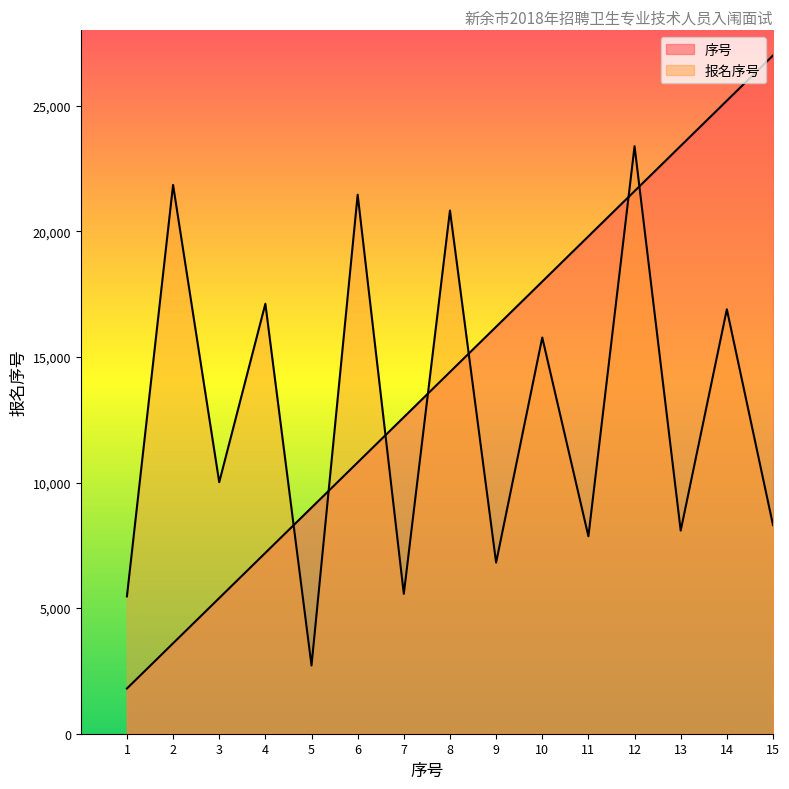

True or false: 序号 has more than 2 interior local peaks.

False